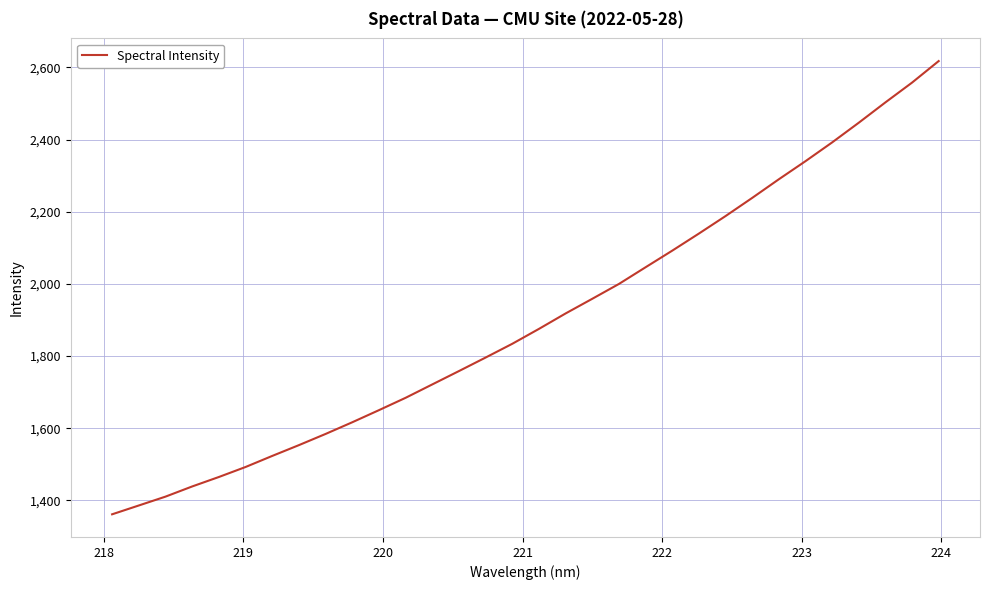

What is the smallest value displayed?

1361.6